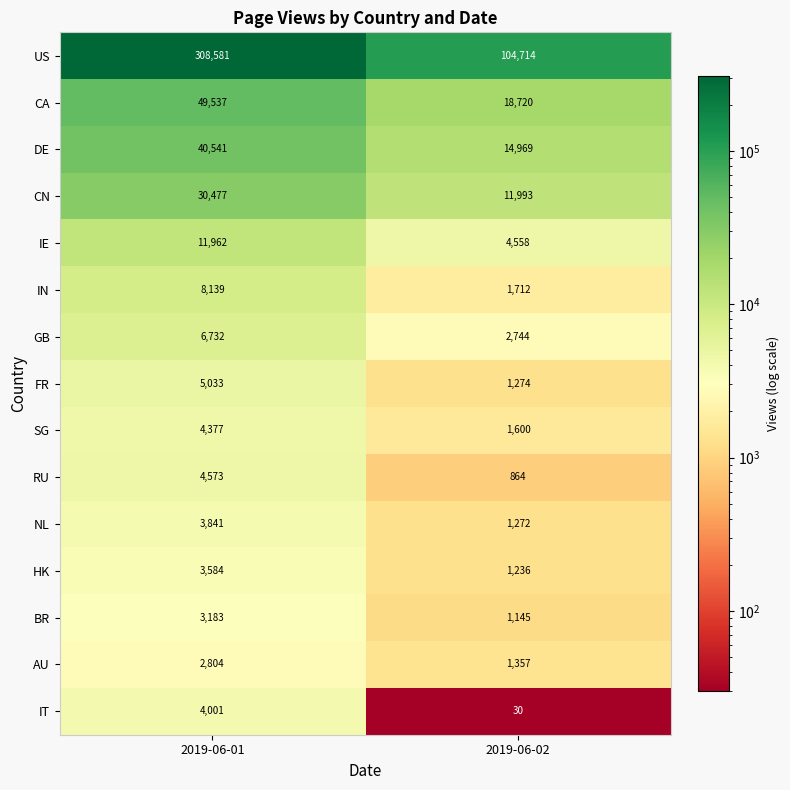

What is the minimum value shown in the chart?

30